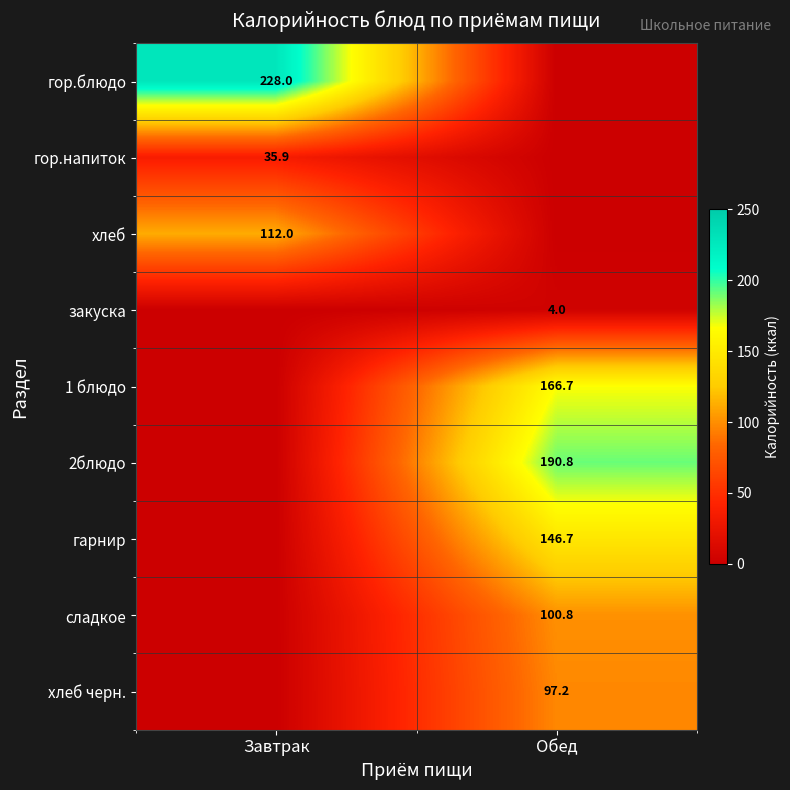

The 2блюдо series shows 190.8 at Обед. True or false?

True